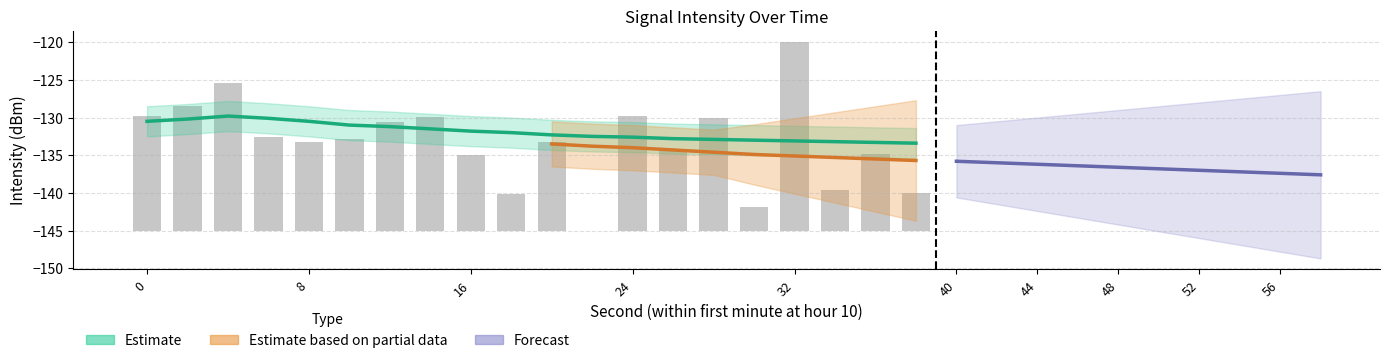

Reading left to right, transcribe all the data shown in this chart.

15.3	16.6	19.7	12.5	11.9	12.3	14.5	15.2	10.1	5.0	11.9	0.0	15.4	10.7	15.1	3.2	25.2	5.5	10.3	5.1